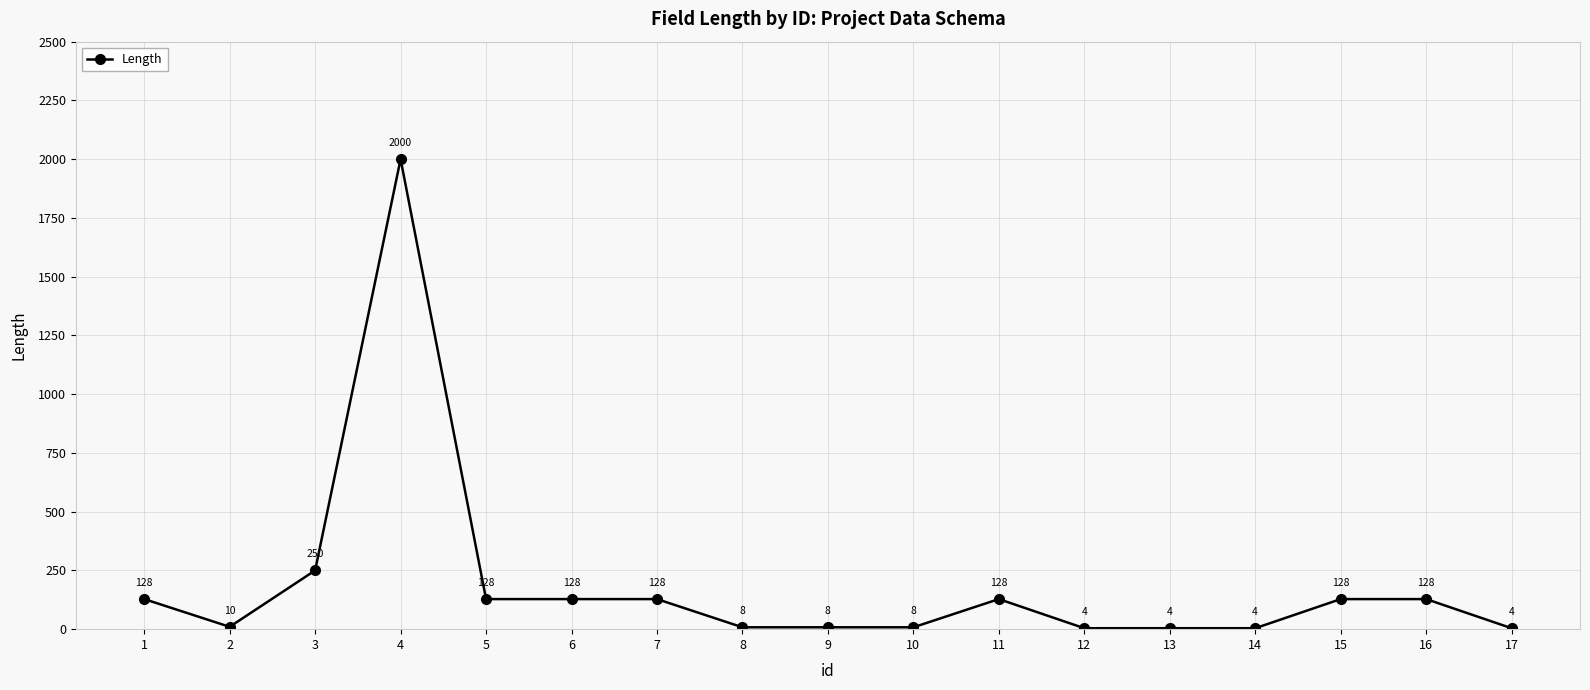

Does the chart display data point markers on the line(s)?

Yes